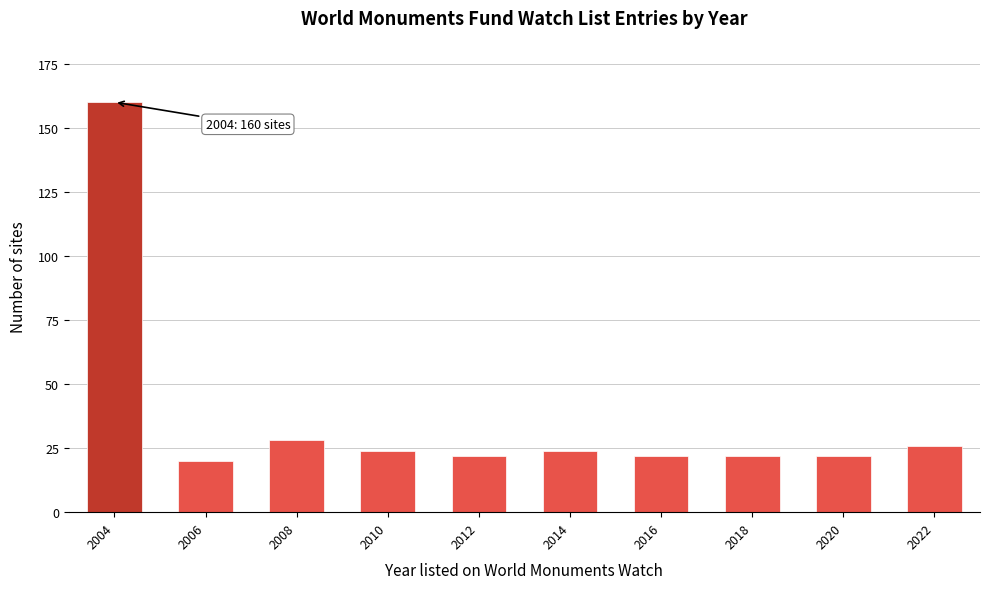

Reading right to left, list all the values displayed in this chart.

2022=26	2020=22	2018=22	2016=22	2014=24	2012=22	2010=24	2008=28	2006=20	2004=160